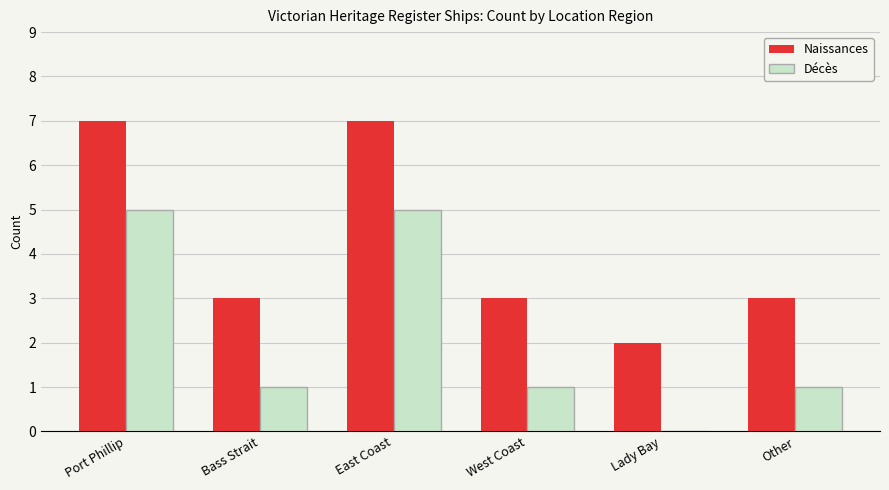

What is the maximum value for Naissances?

7